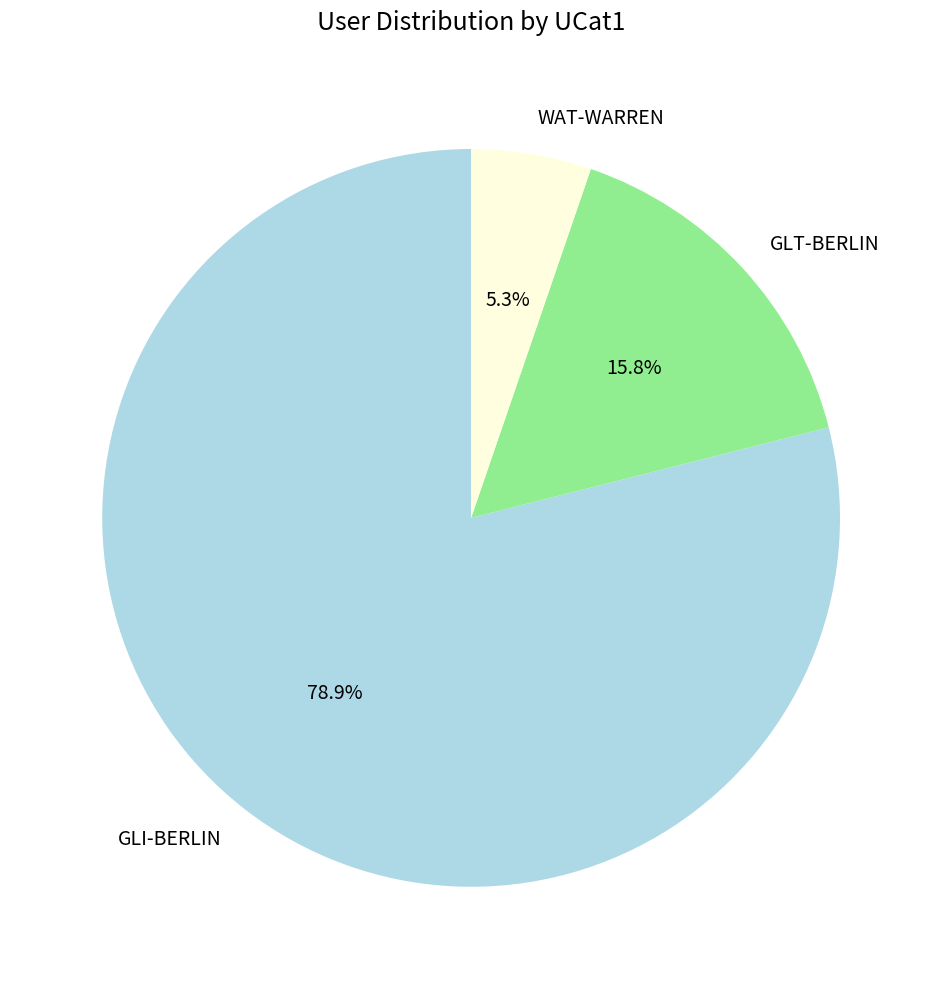

How many segments does this pie chart have?

3